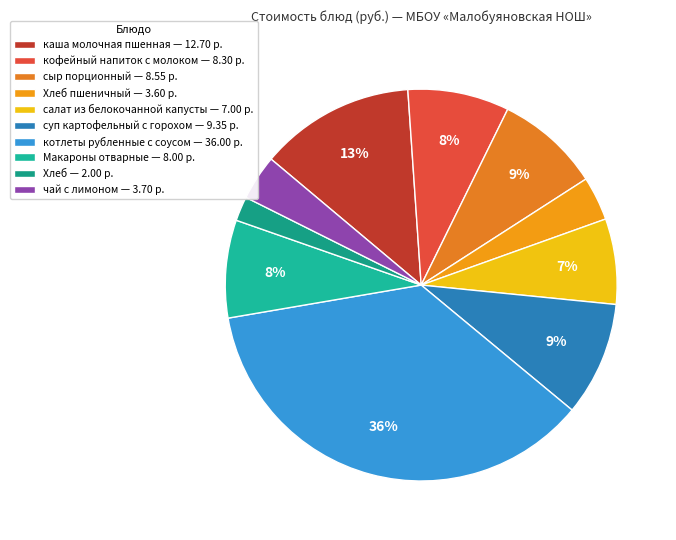

How many segments does this pie chart have?

10